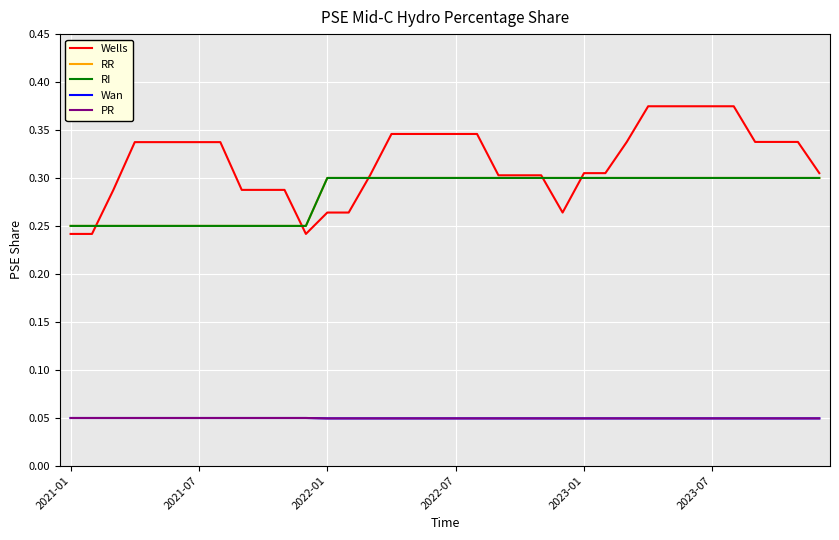

True or false: RR has more than 0 points higher than both neighbors.

False